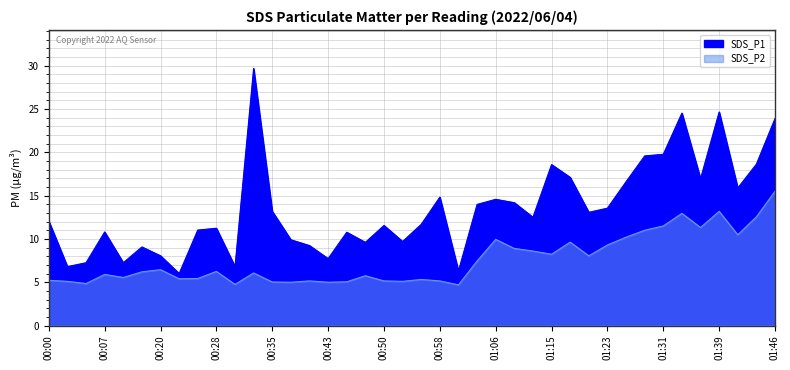

How many data points in SDS_P2 are less than 6?

19